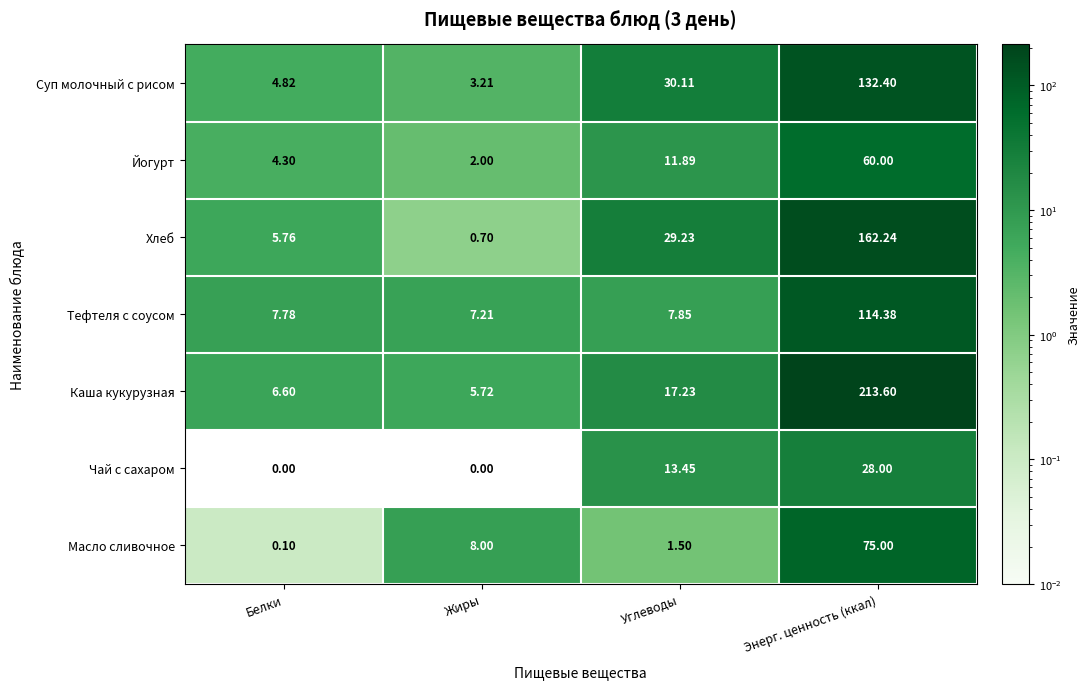

Which series changed the most between Углеводы and Энерг. ценность (ккал)?

Каша кукурузная